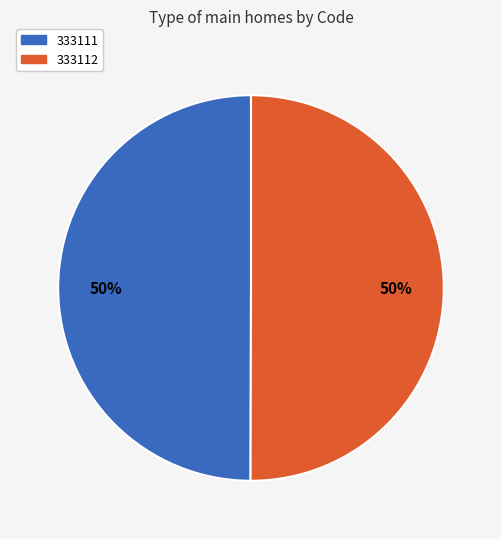

What percentage is the 333111 slice, to the nearest percent?

50%